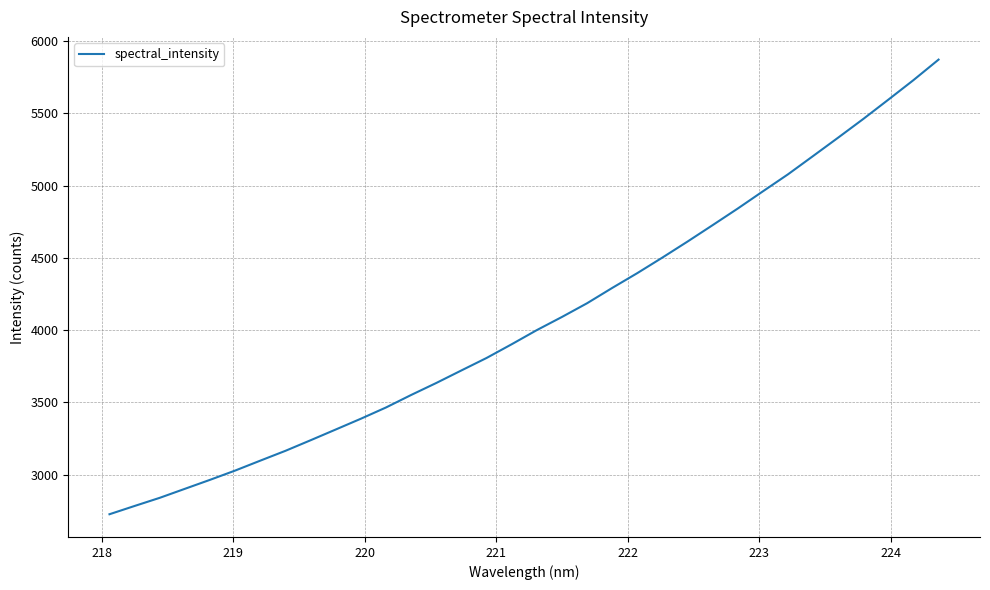

What is the smallest value displayed?

2726.8